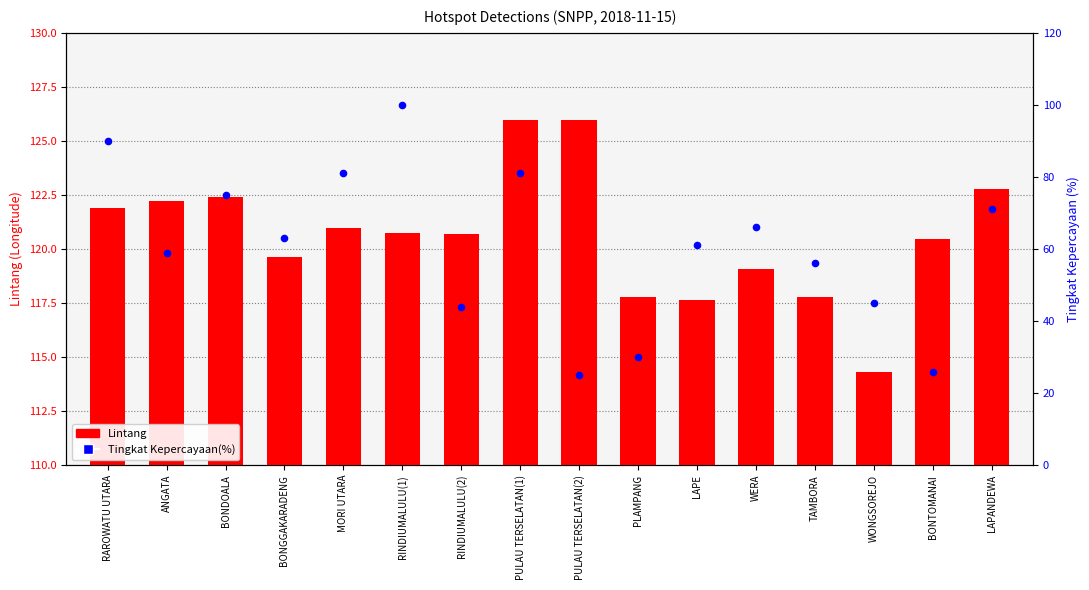

At how many categories does at least one series exceed 94?

16